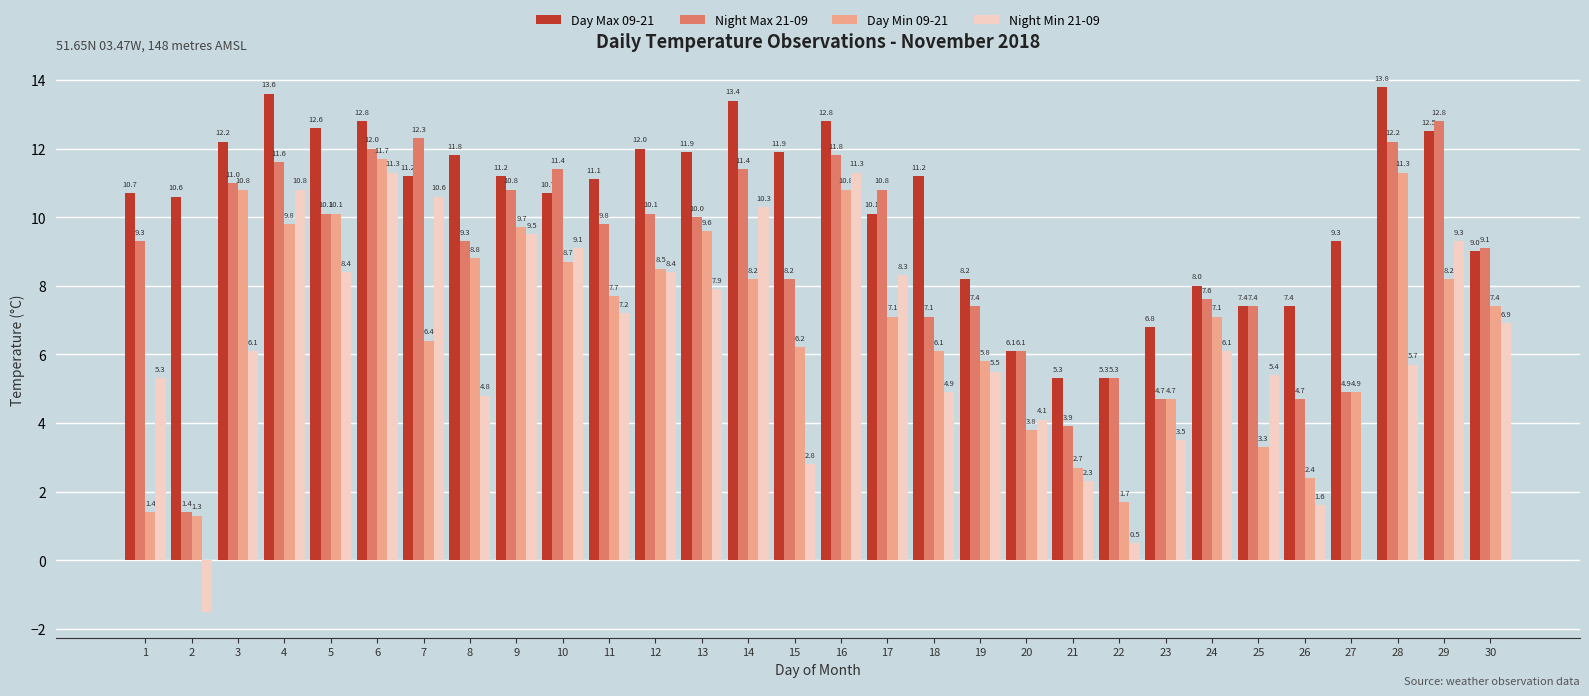

Is the value of Day Max 09-21 at 22 greater than the value of Night Max 21-09 at 11?

No